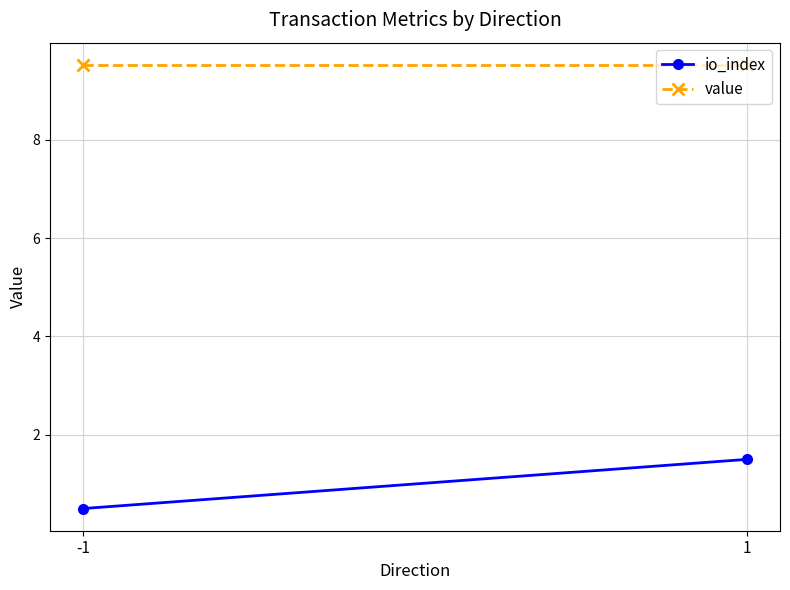

Which series has the widest spread of values?

io_index